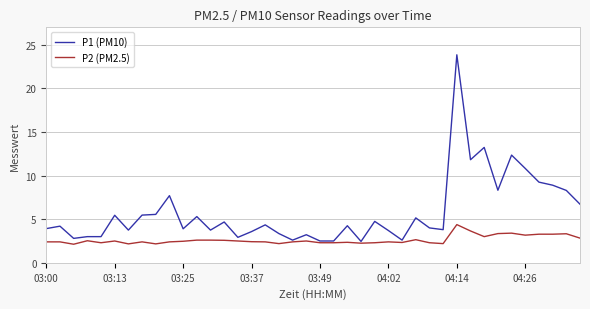

What are all the series names shown in the legend?

P1 (PM10), P2 (PM2.5)